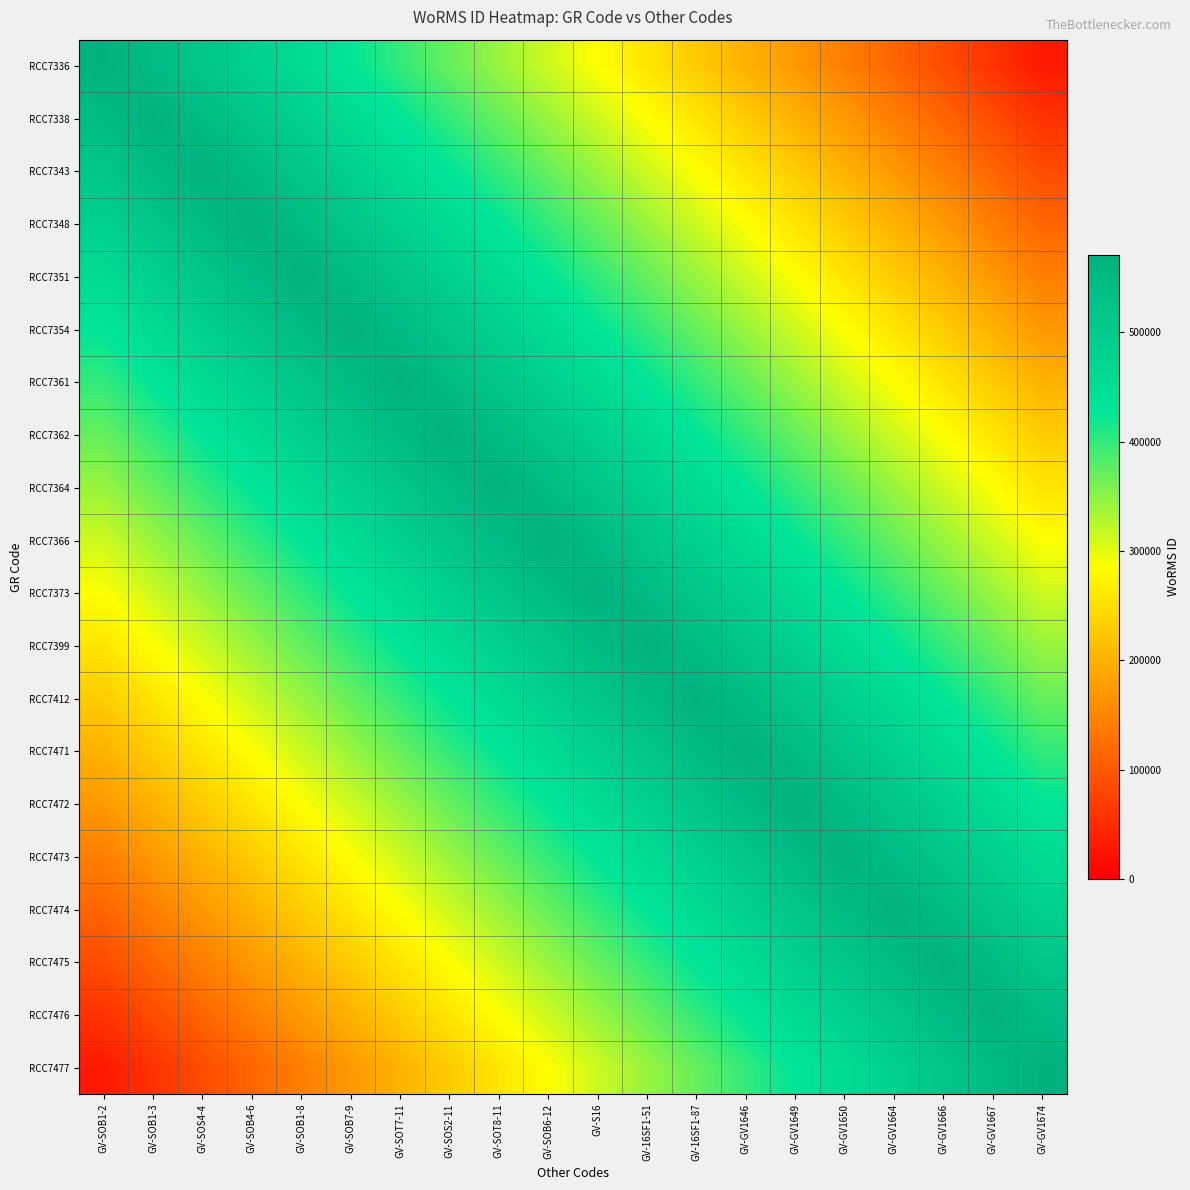

What is the total value across all series at GV-16SF1-87?

8390098.5